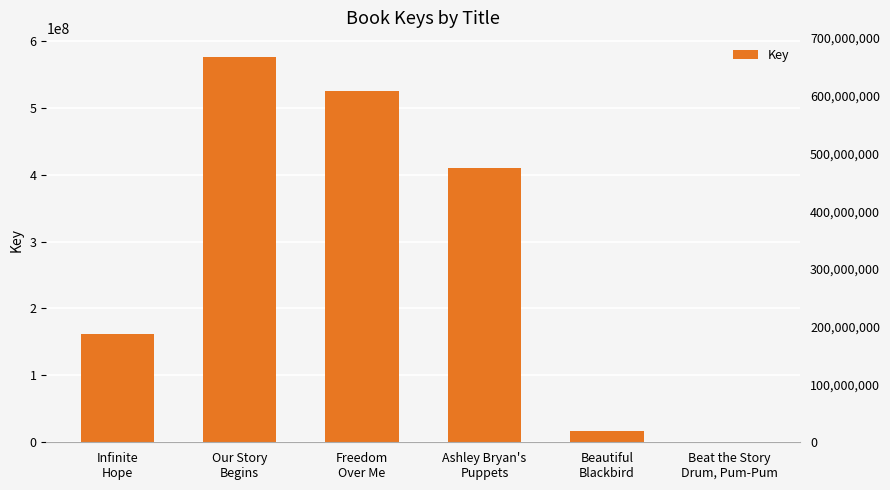

Reading right to left, extract all data points from this chart.

Beat the Story
Drum, Pum-Pum=6002	Beautiful
Blackbird=16621485	Ashley Bryan's
Puppets=409615508	Freedom
Over Me=524910805	Our Story
Begins=575549979	Infinite
Hope=162433911